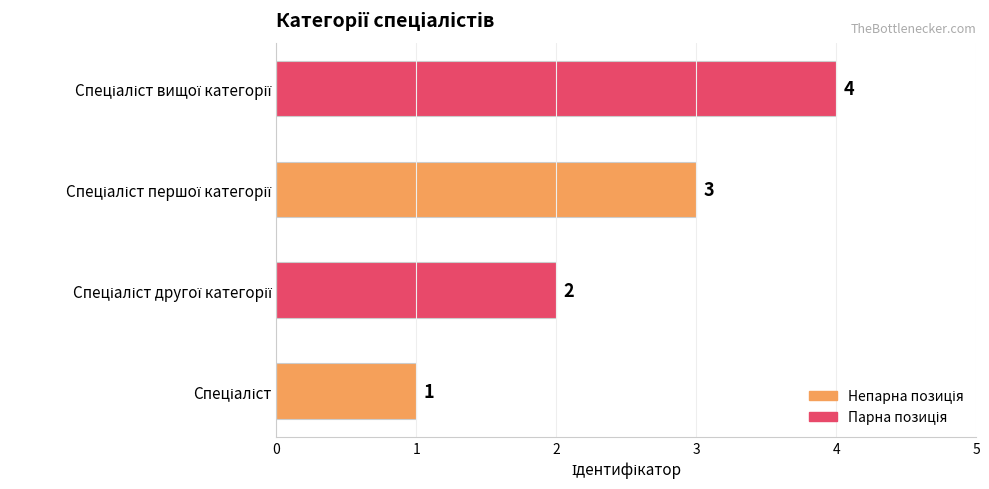

What is the maximum value shown in the chart?

4